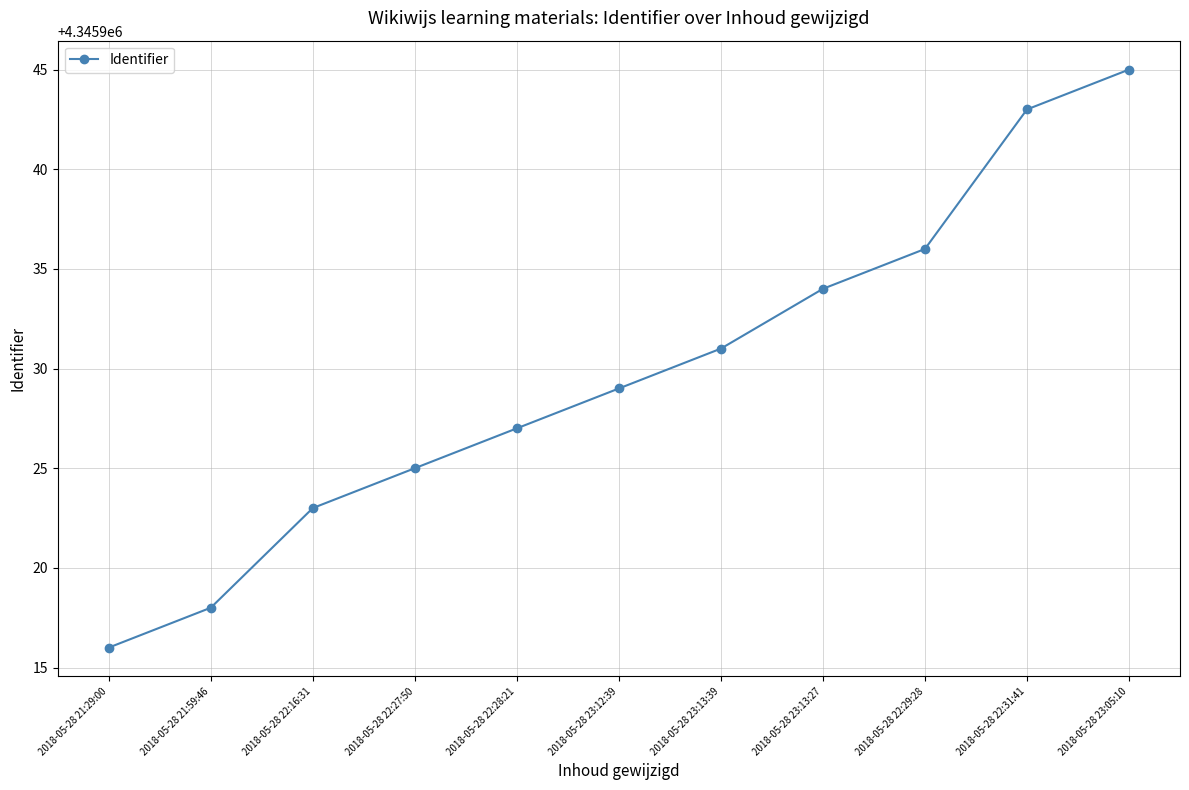

Is it true that the value at 2018-05-28 21:29:00 is 6069425?

False